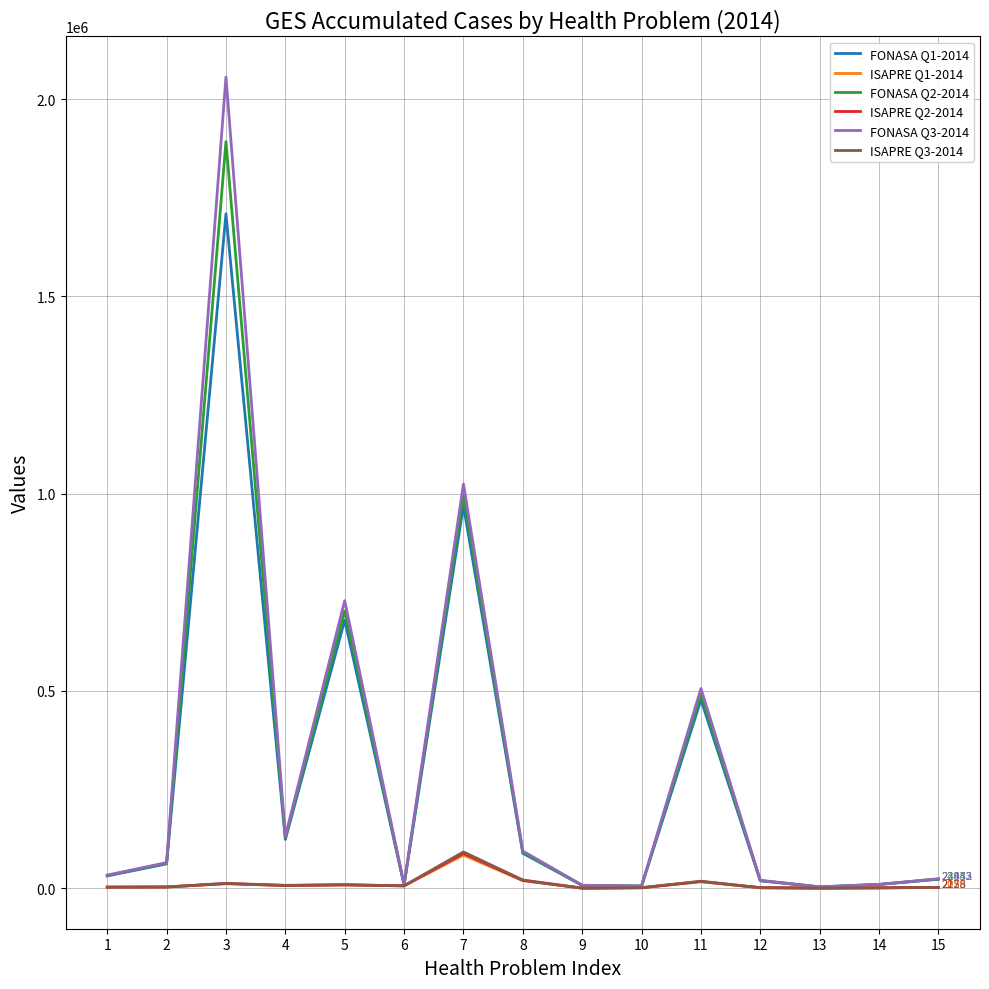

What is the average value of the FONASA Q2-2014 series?

298558